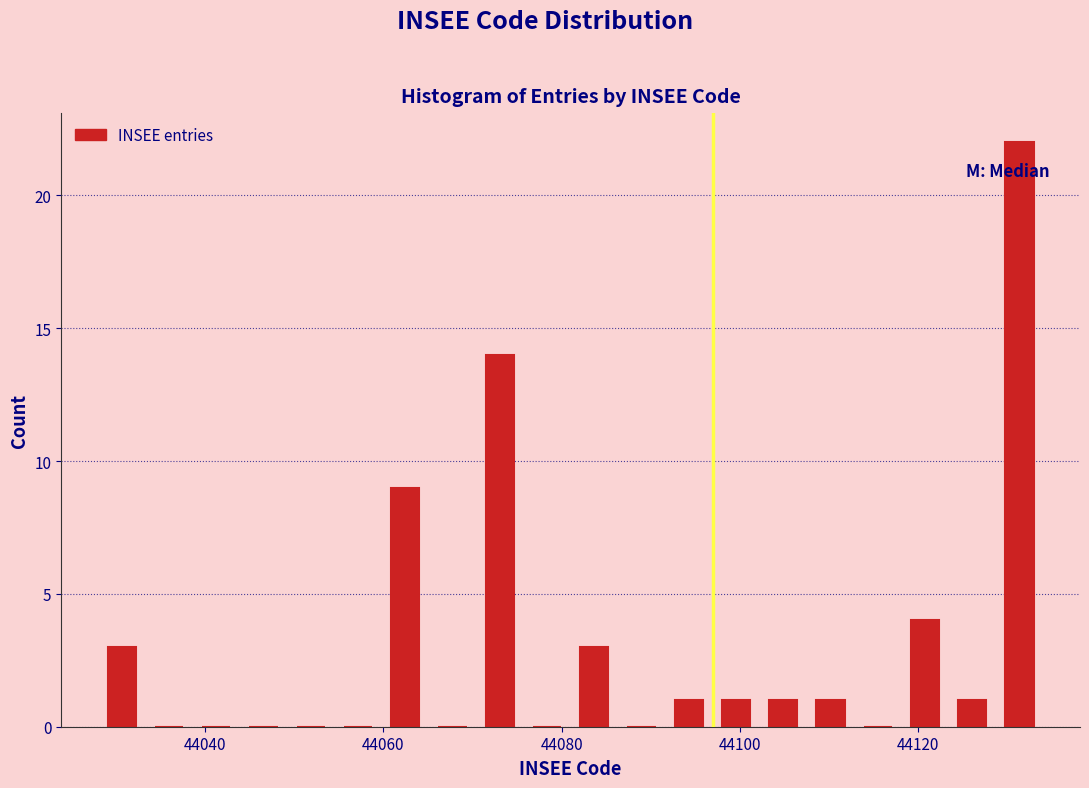

Read against the x-axis, roughly where is the centre of the tallest bar?

44132